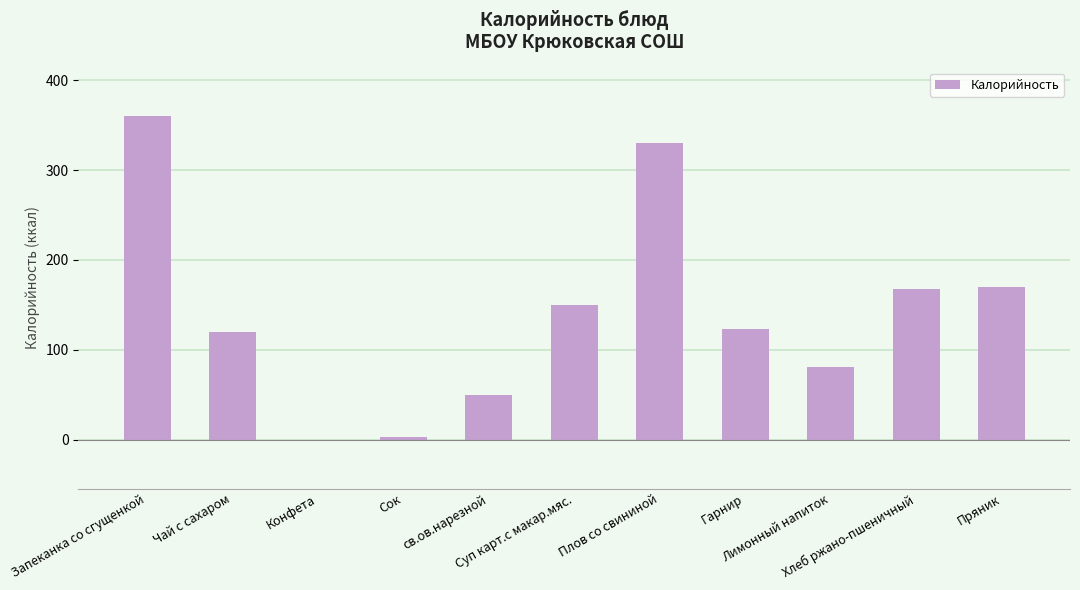

How many positive values are there?

10